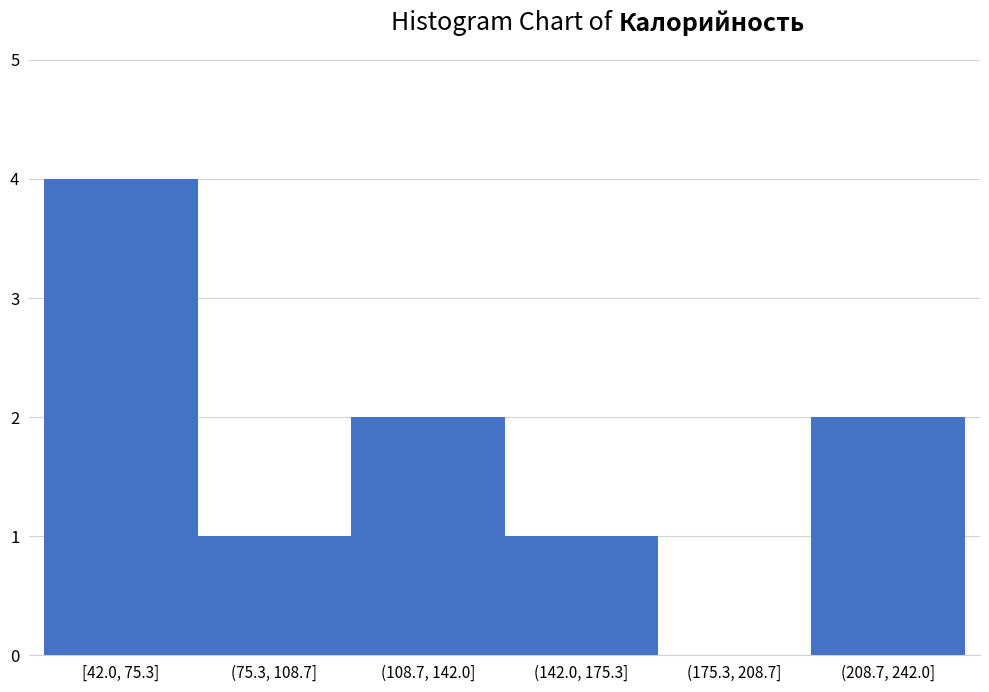

Reading left to right, what are all the values shown in this chart?

[42.0, 75.3]=4	(75.3, 108.7]=1	(108.7, 142.0]=2	(142.0, 175.3]=1	(175.3, 208.7]=0	(208.7, 242.0]=2